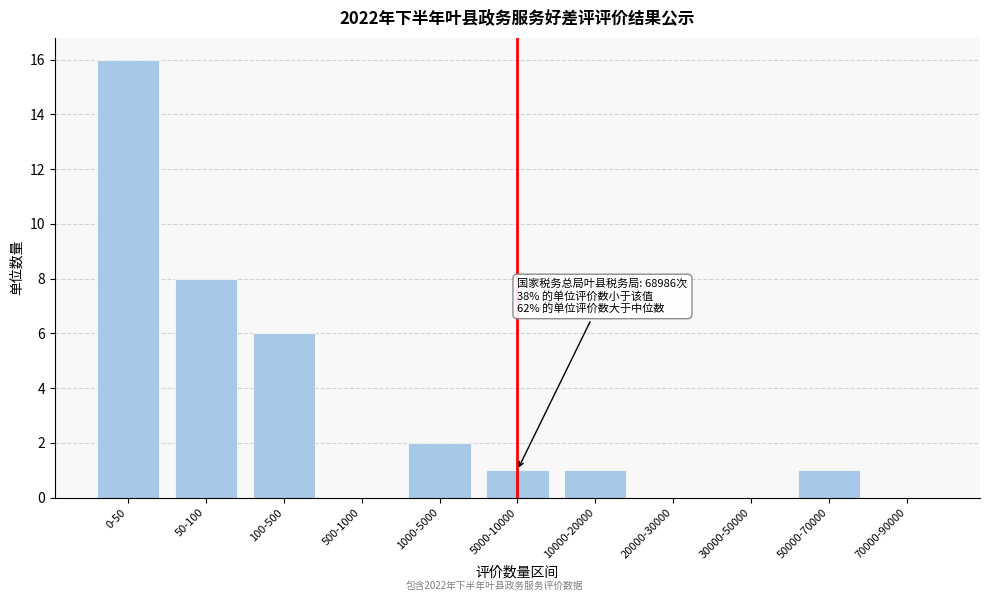

Reading left to right, list all the values displayed in this chart.

0-50=16	50-100=8	100-500=6	500-1000=0	1000-5000=2	5000-10000=1	10000-20000=1	20000-30000=0	30000-50000=0	50000-70000=1	70000-90000=0